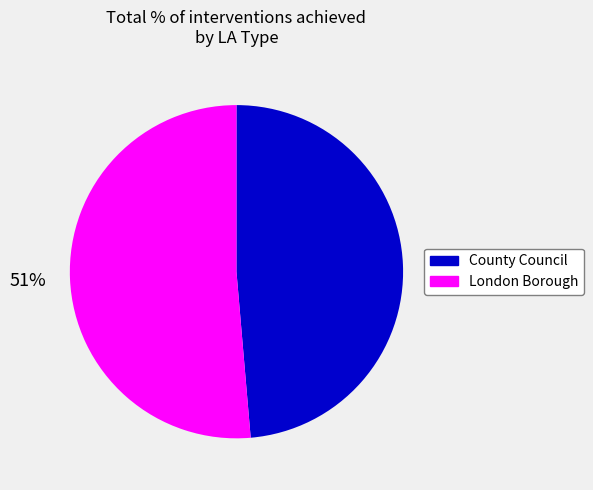

Is it true that County Council is 41% of the pie?

False